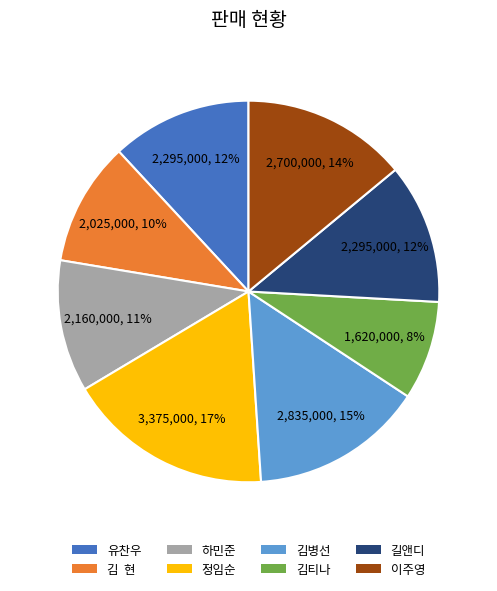

Between 김티나 and 길앤디, which is larger?

길앤디